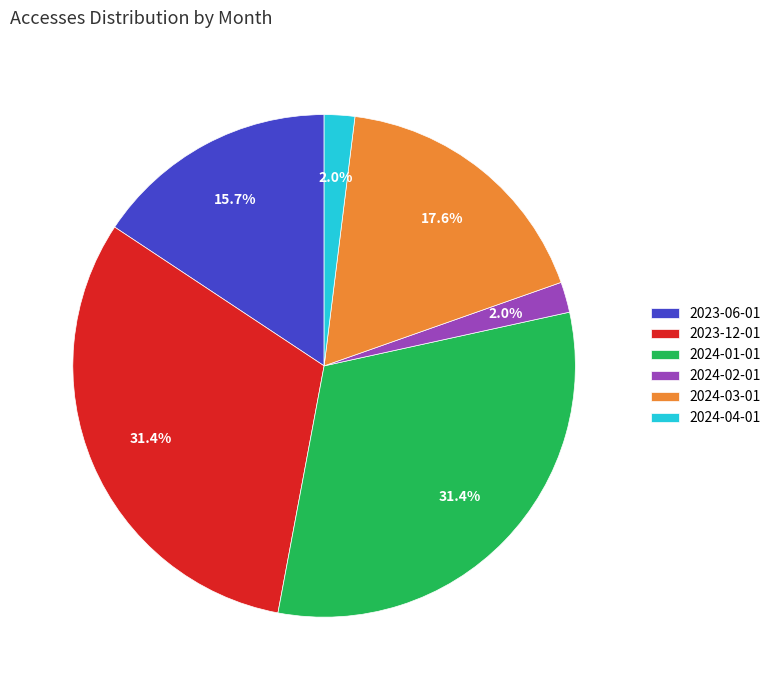

The 2024-04-01 slice represents 11% of the pie. True or false?

False